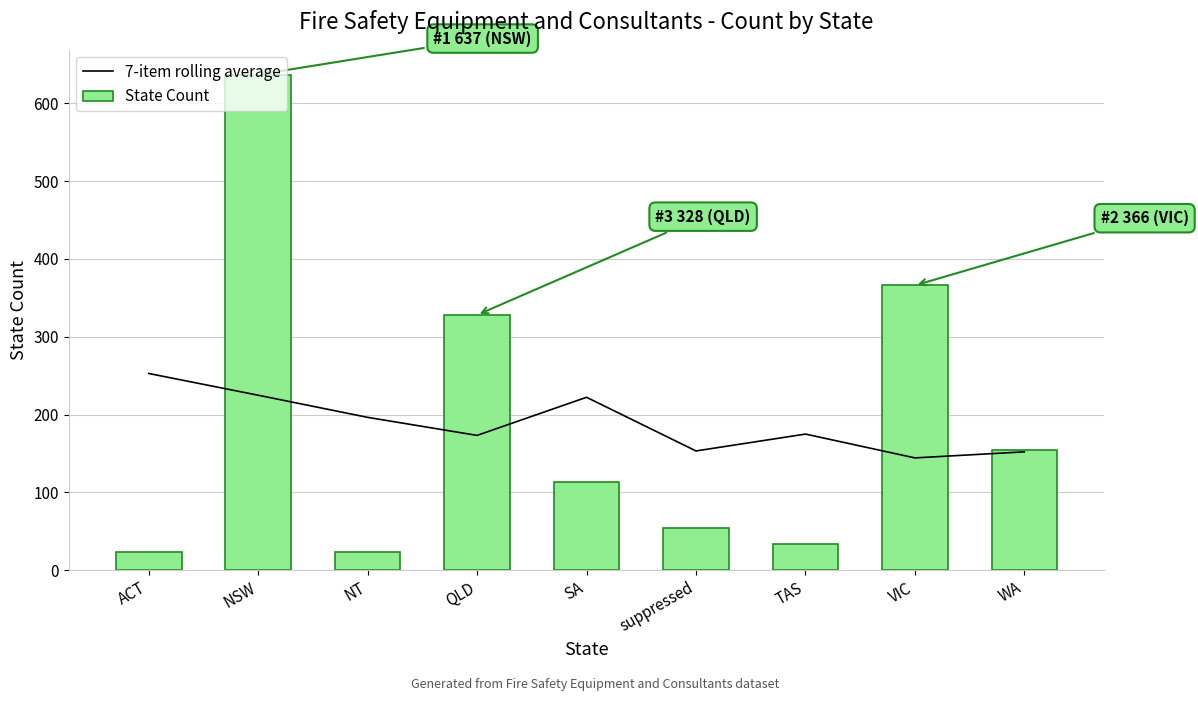

Count the number of data series in this chart.

2